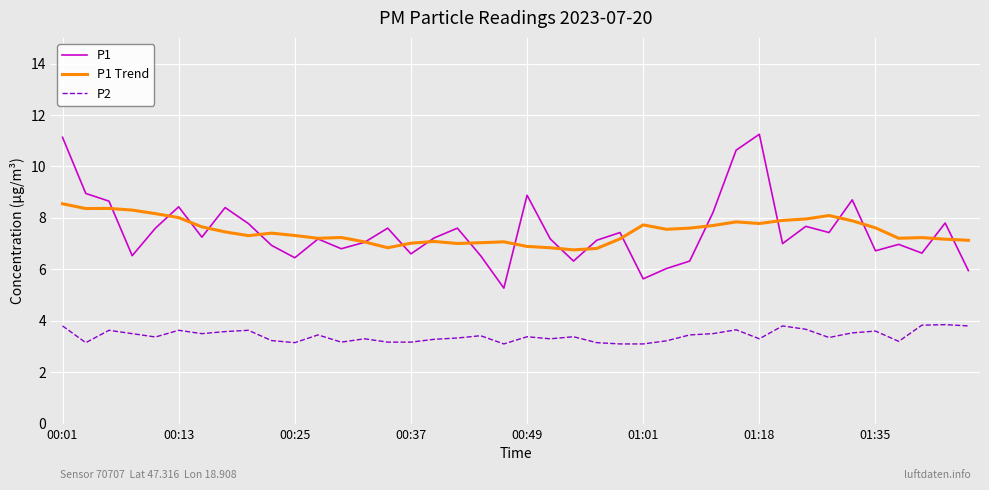

Which series has the widest spread of values?

P1